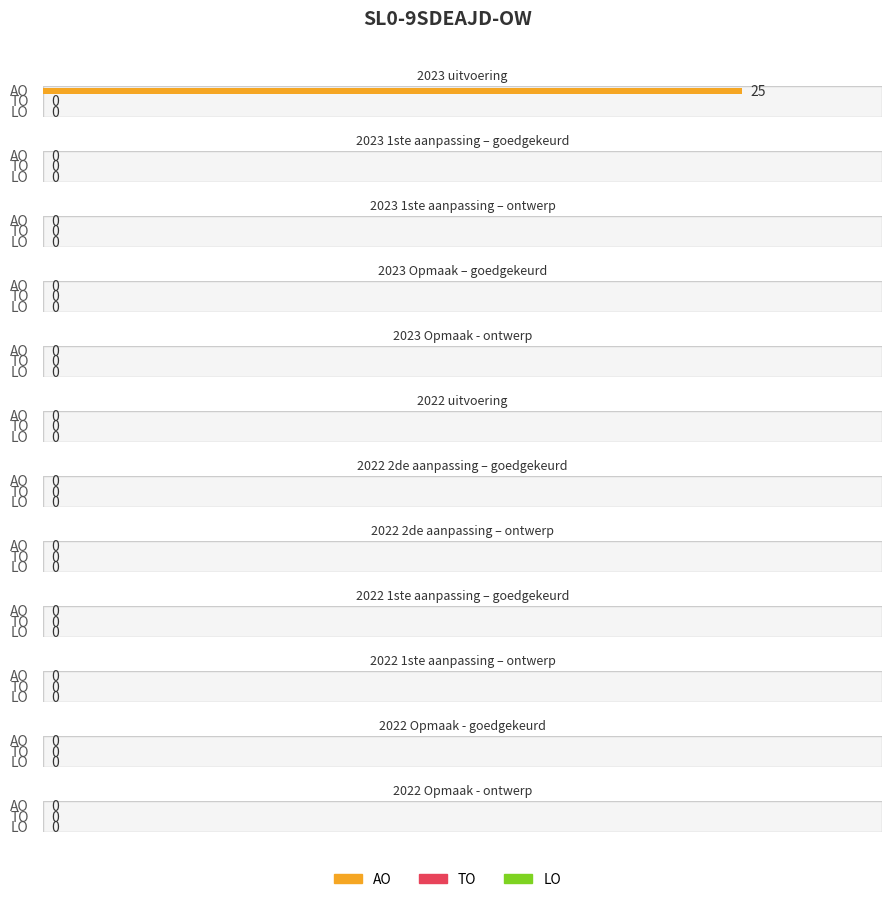

Is the value of TO at 2023 1ste aanpassing – goedgekeurd greater than the value of AO at 2023 Opmaak – goedgekeurd?

No